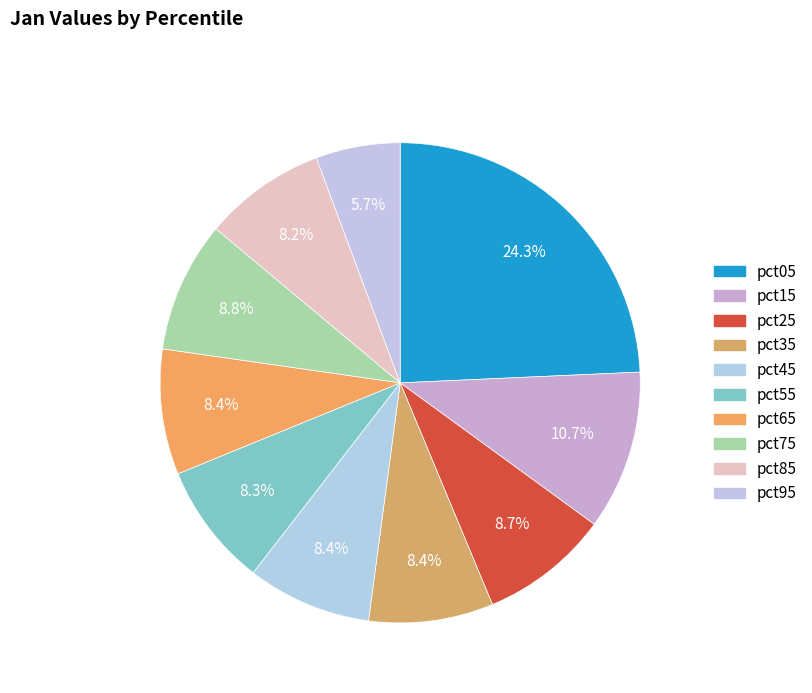

Rank the categories by value from highest to lowest.

pct05, pct15, pct75, pct25, pct65, pct35, pct45, pct55, pct85, pct95